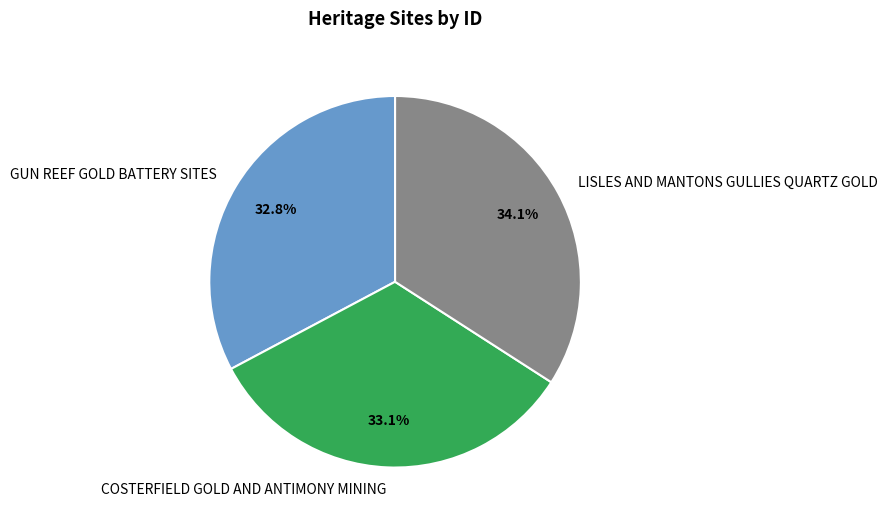

To the nearest percent, what is the difference between the LISLES AND MANTONS GULLIES QUARTZ GOLD and GUN REEF GOLD BATTERY SITES slice percentages?

1%